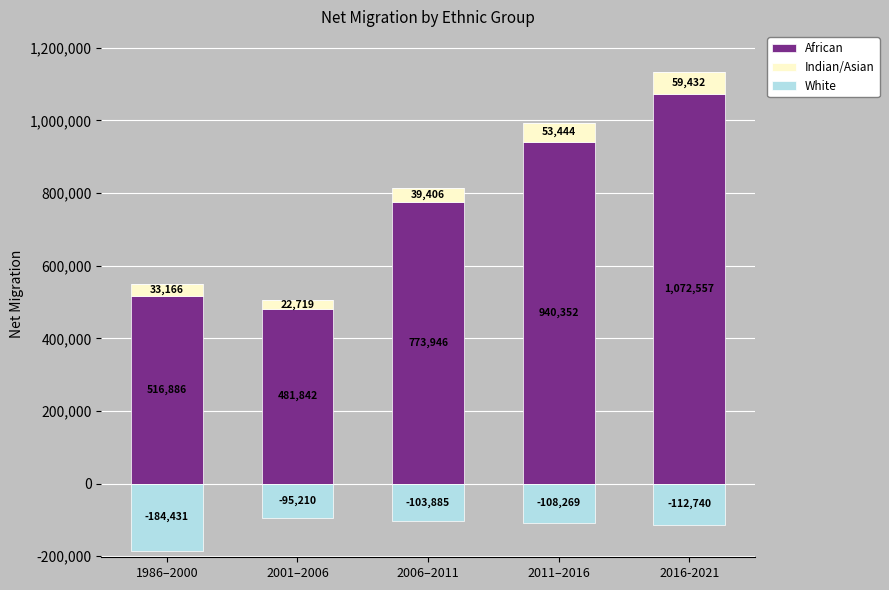

Which category has the highest value in the White series?

1986–2000